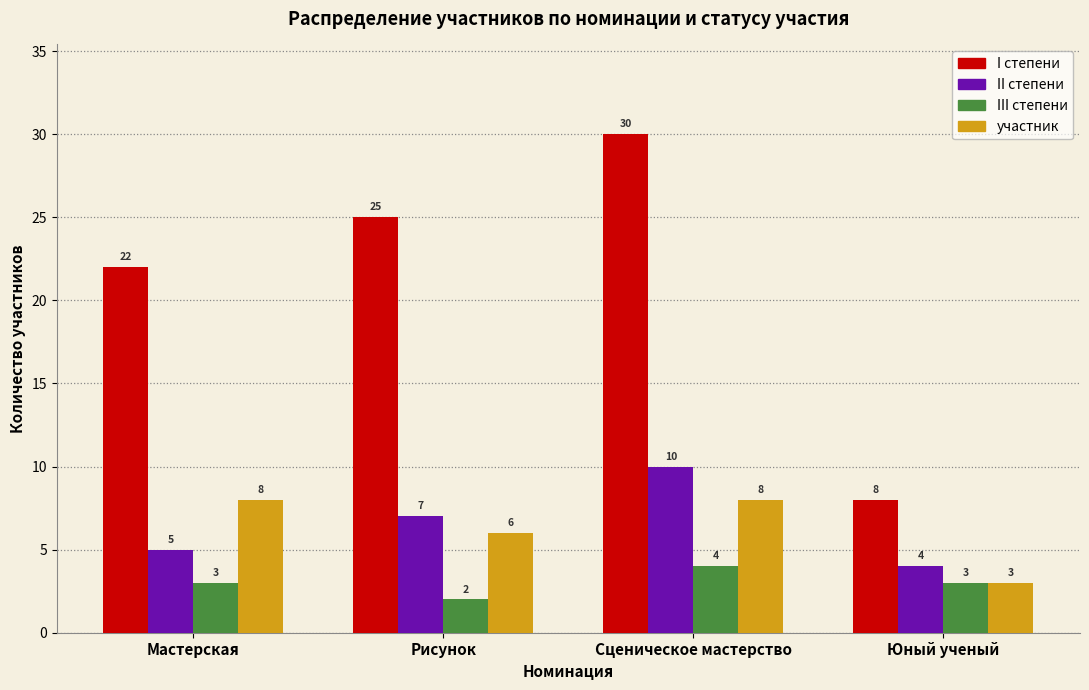

Is it true that II степени equals 7 at Мастерская?

False